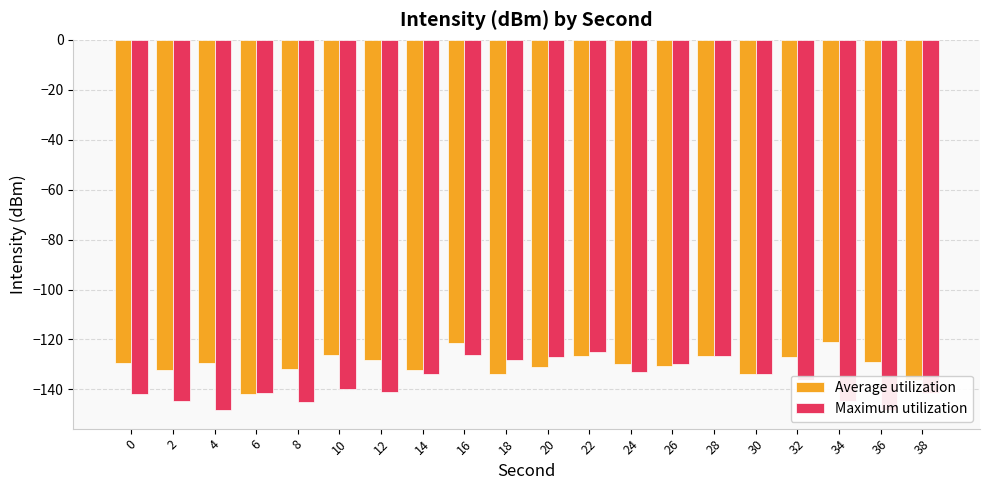

The value of Maximum utilization at 24 is -133.0. True or false?

True